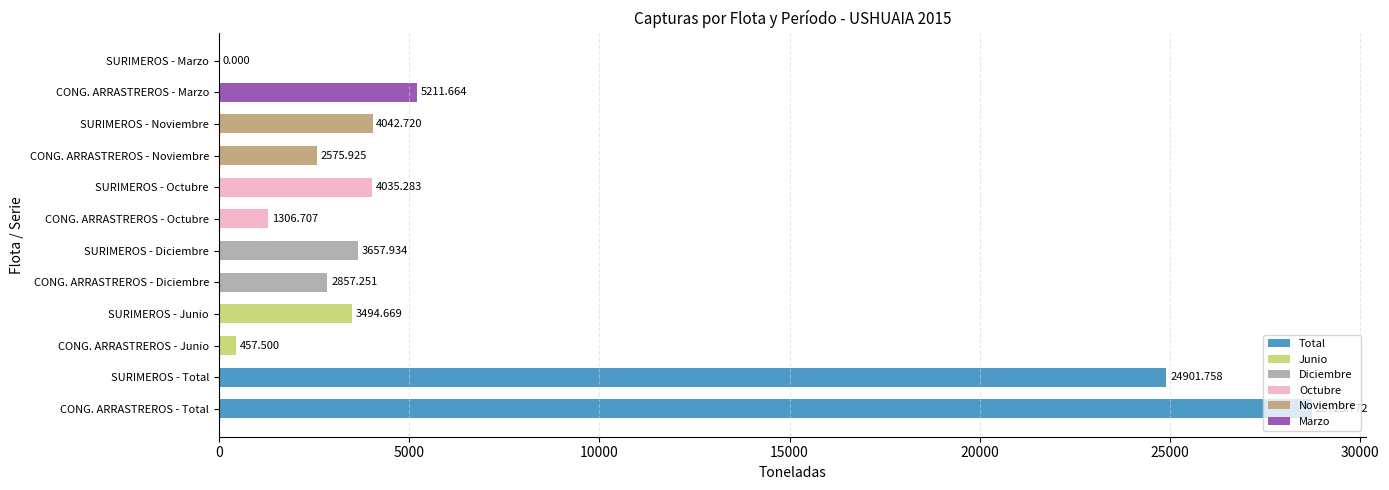

Which has a higher value, CONG. ARRASTREROS - Diciembre or SURIMEROS - Junio?

SURIMEROS - Junio